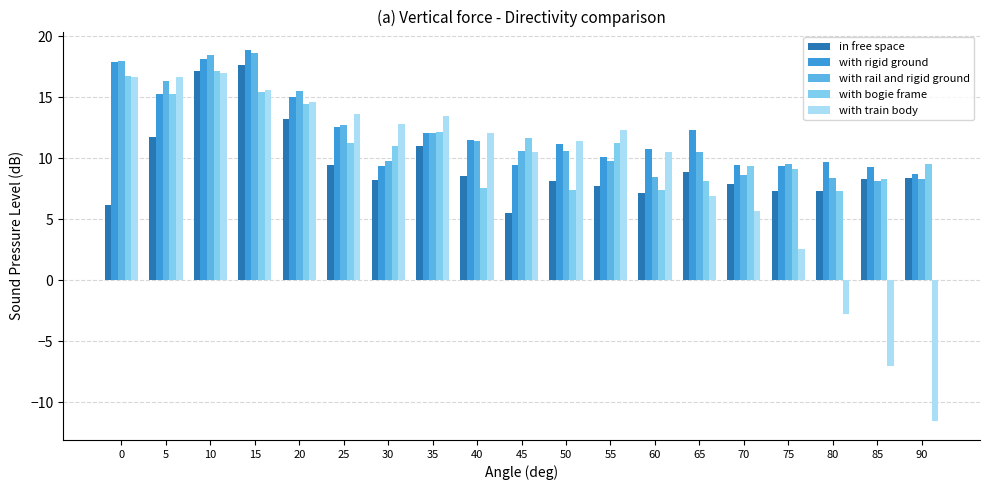

What is the difference between the maximum and second lowest values in the in free space series?

11.5